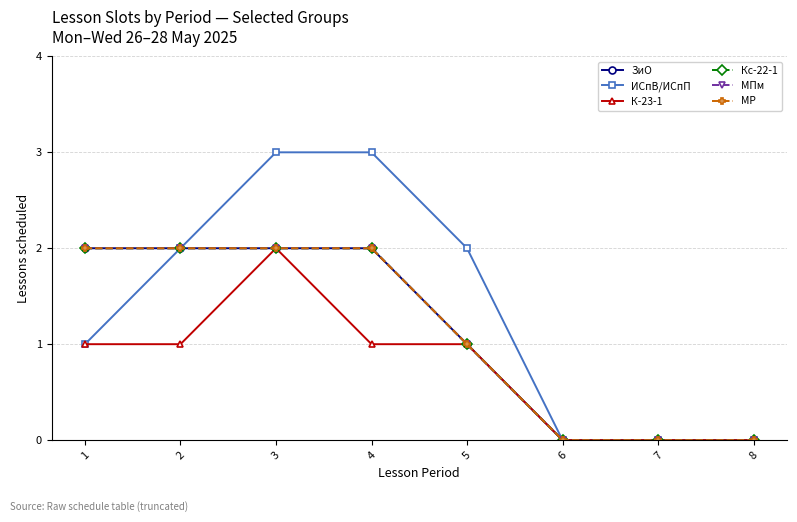

What is the difference between the maximum and minimum values in the Кс-22-1 series?

2